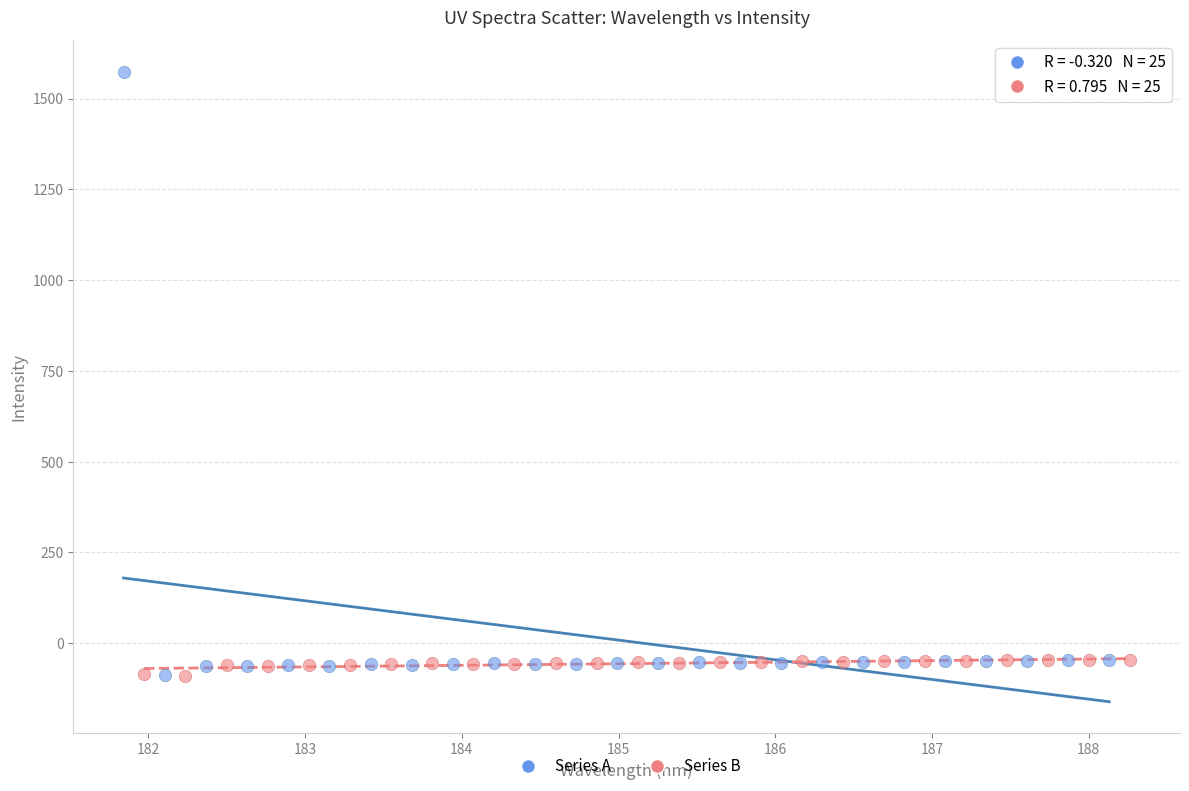

Which series has the widest spread of Y values?

Series A